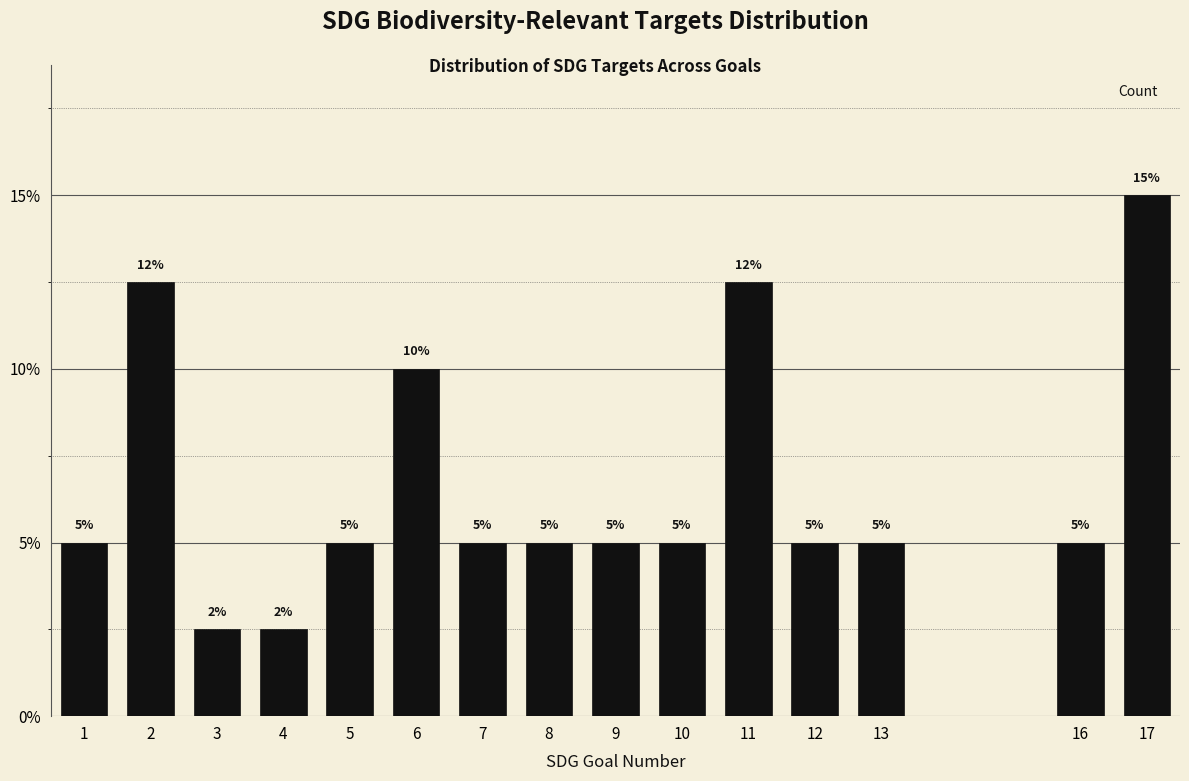

Which has a higher value, 3 or 9?

9